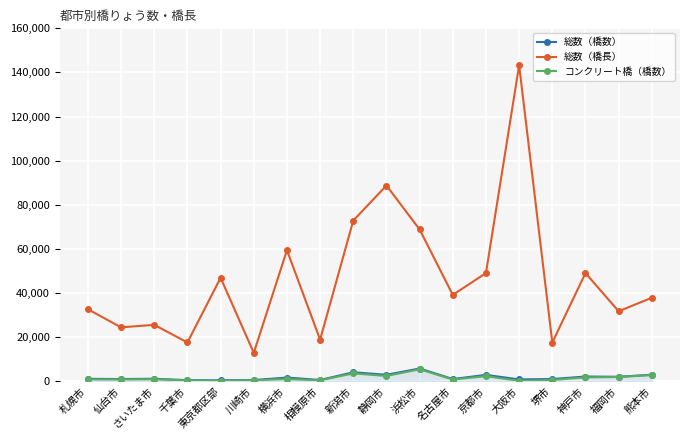

At how many categories does at least one series exceed 65108?

4